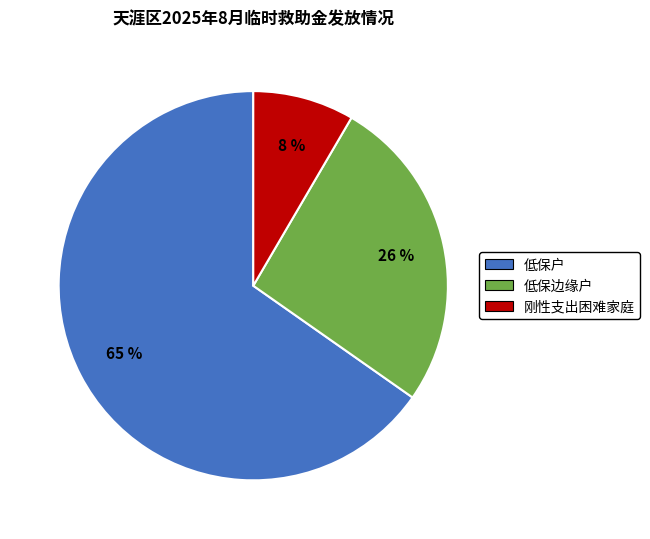

How many segments does this pie chart have?

3